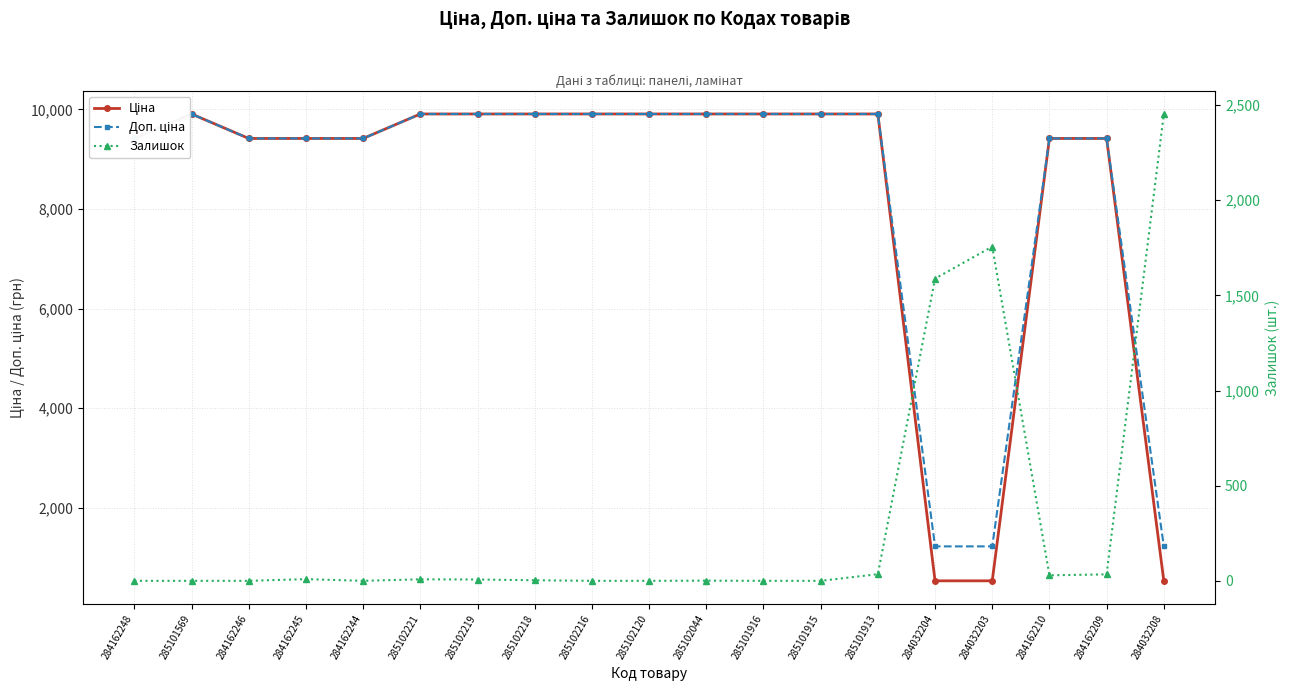

What is the label of the 5th point from the right?

284032204